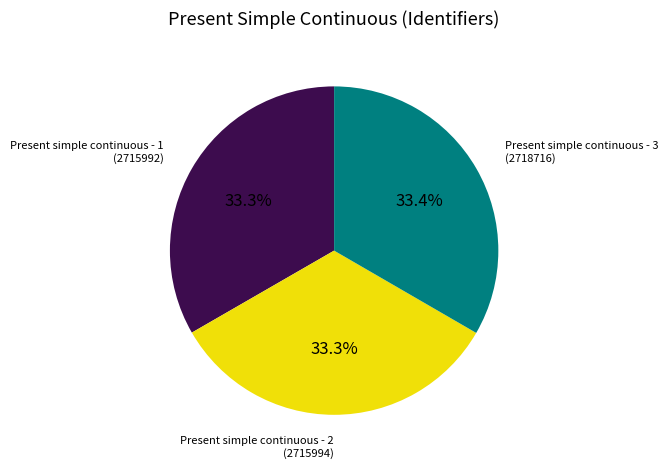

Does Present simple continuous - 1 account for over 50% of the chart?

No